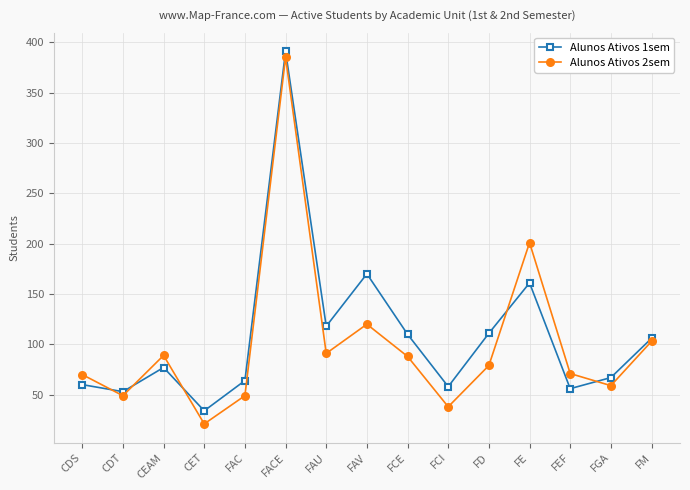

How many lines are shown in the chart?

2